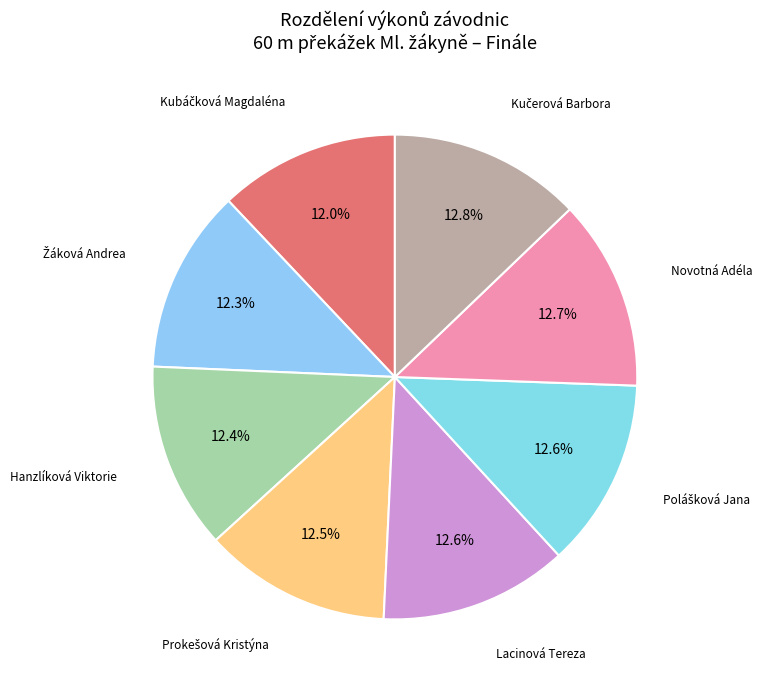

How many slices are in this pie chart?

8